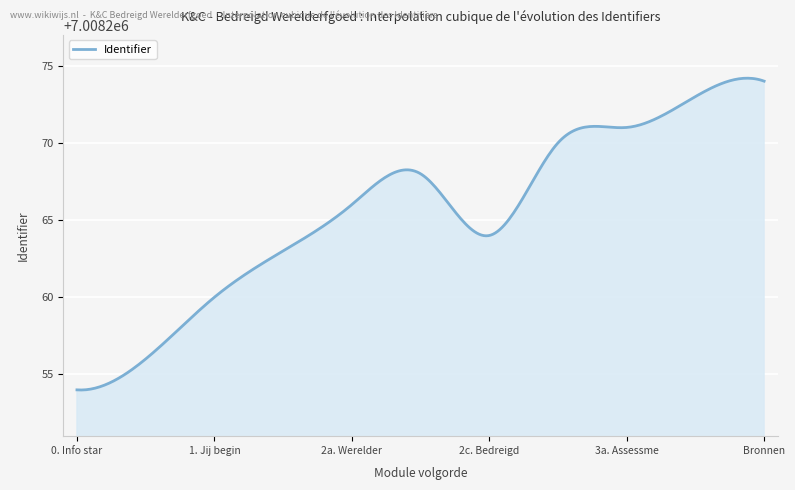

What is the difference between the maximum and minimum values?

20.2